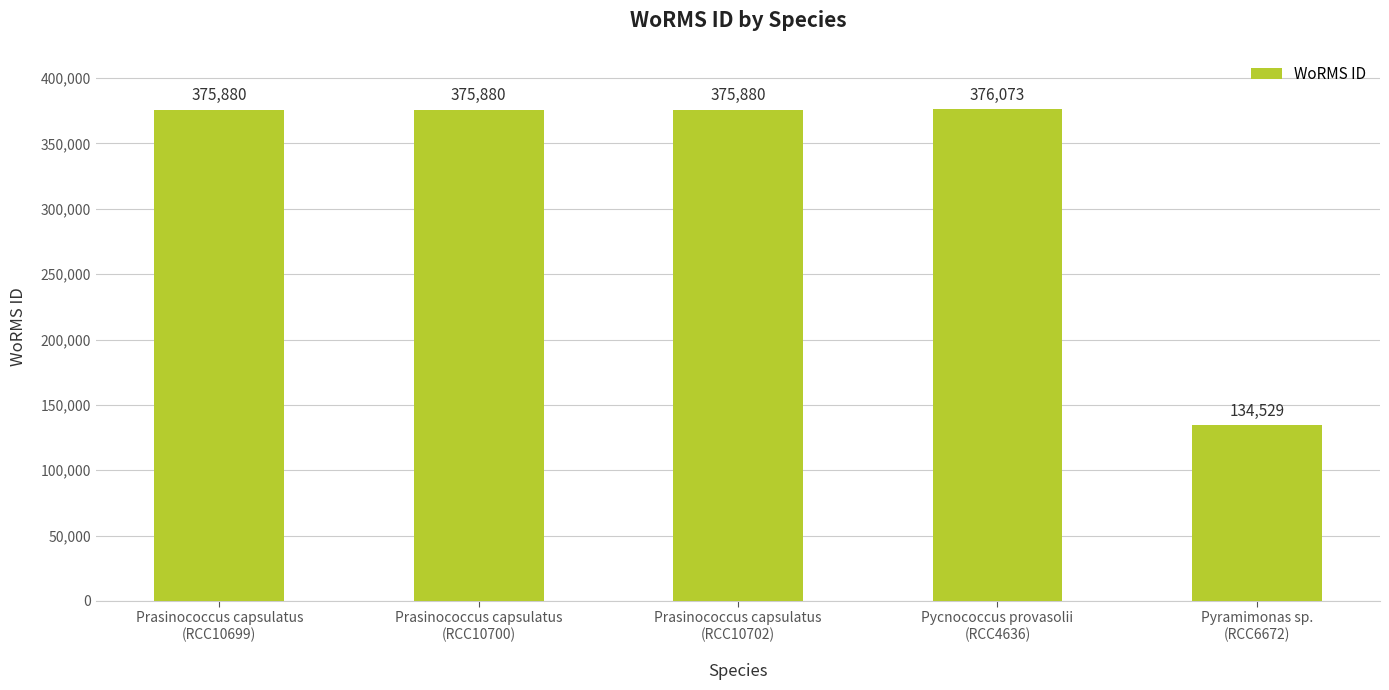

What is the value of the 4th bar from the left?

376073